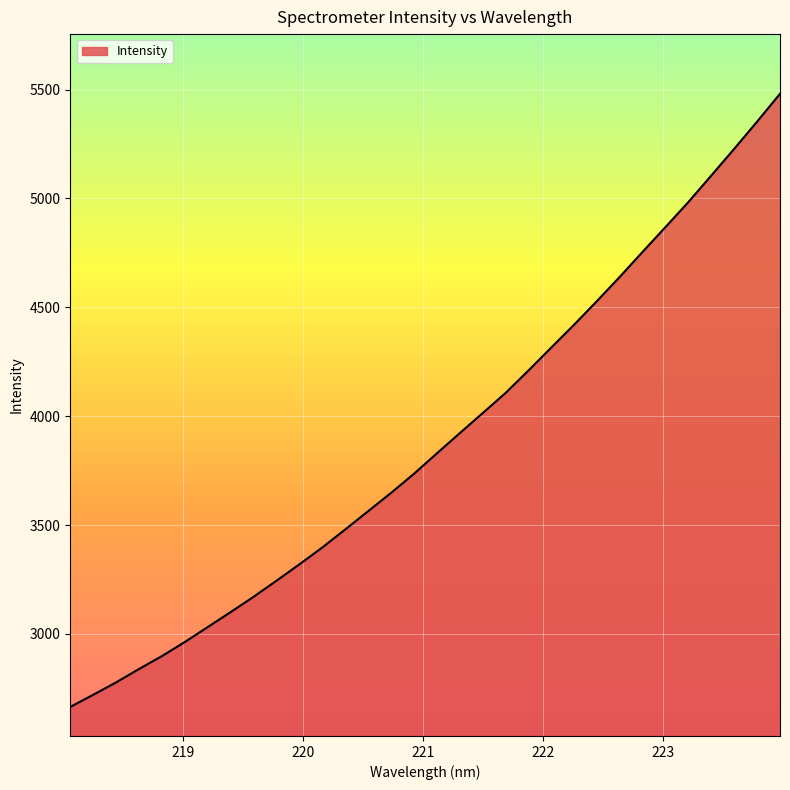

How many lines are shown in the chart?

1